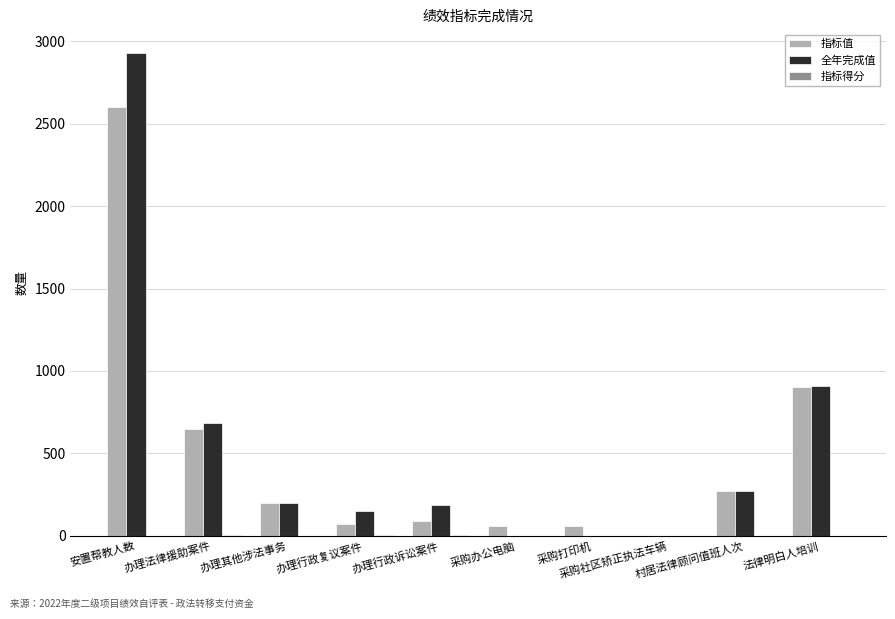

What is the sum of all 指标值 values?

4899